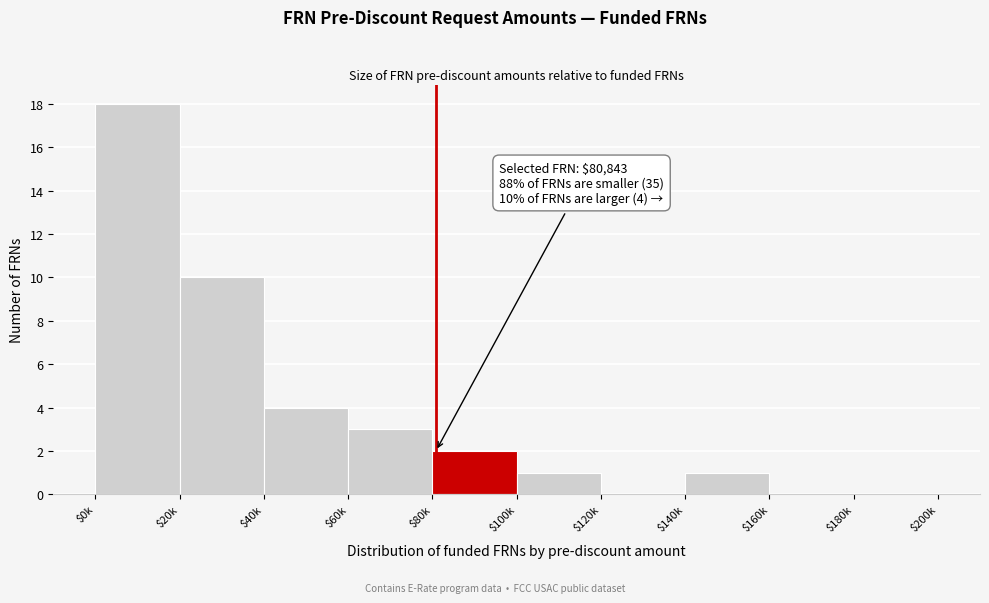

Which label corresponds to the largest value in the chart?

$0k